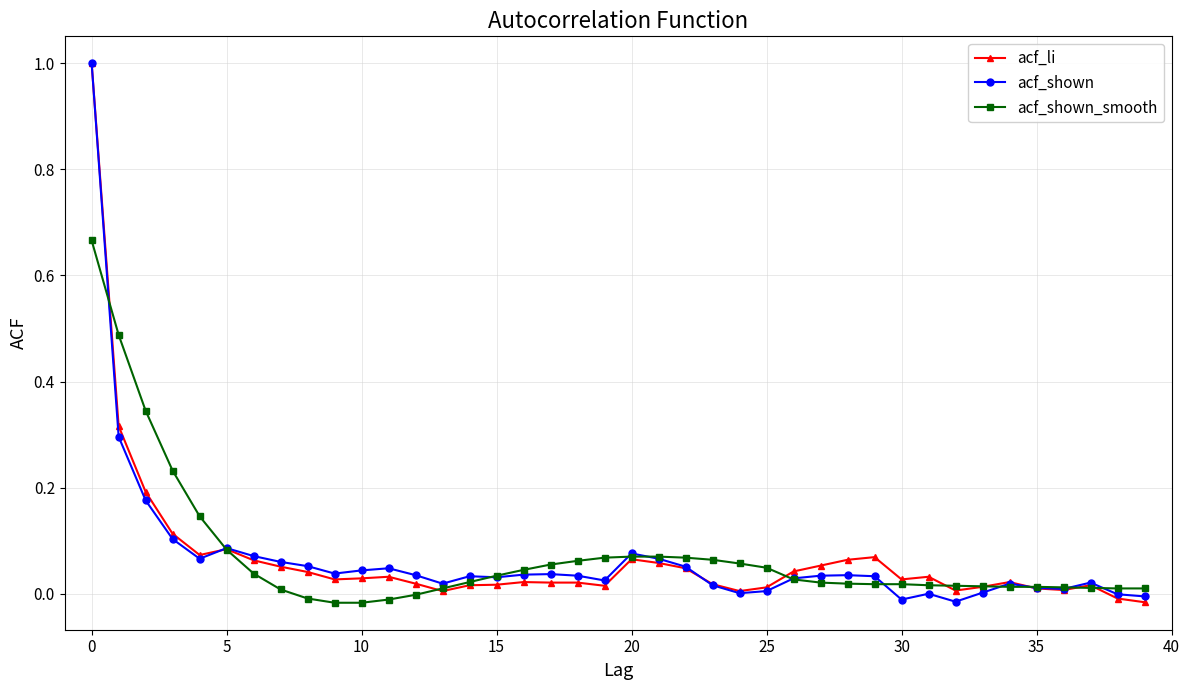

How many distinct data groups are displayed?

3